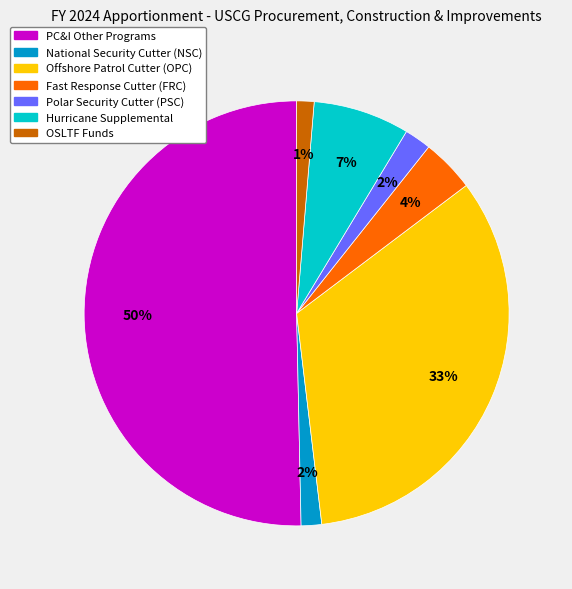

To the nearest percent, what is the difference between the largest and smallest slice percentages?

49%